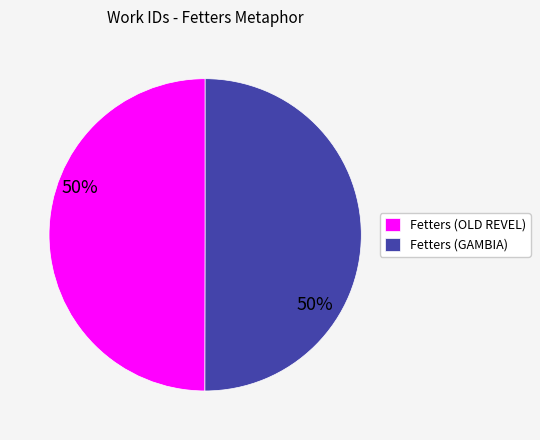

How many slices are in this pie chart?

2